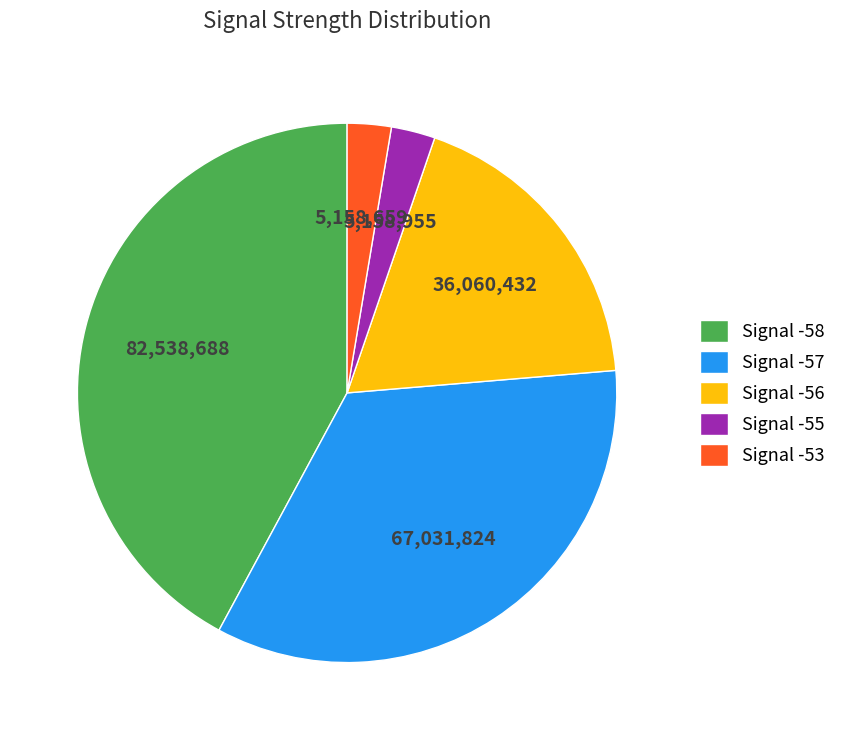

Is there a majority slice in this chart?

No